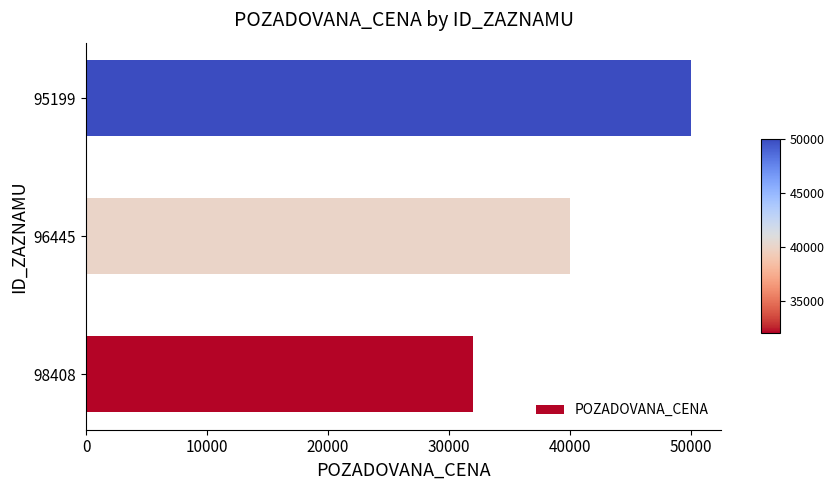

The chart shows a value of 40000 at 96445. True or false?

True